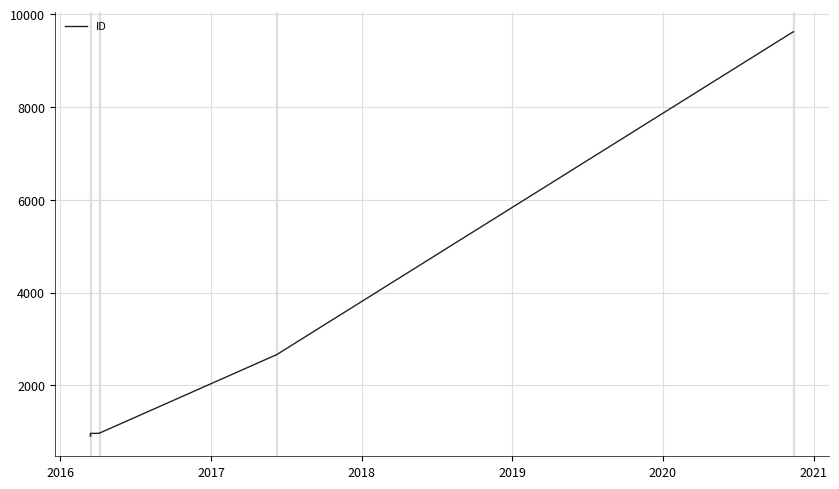

How many data points are less than 970?

4